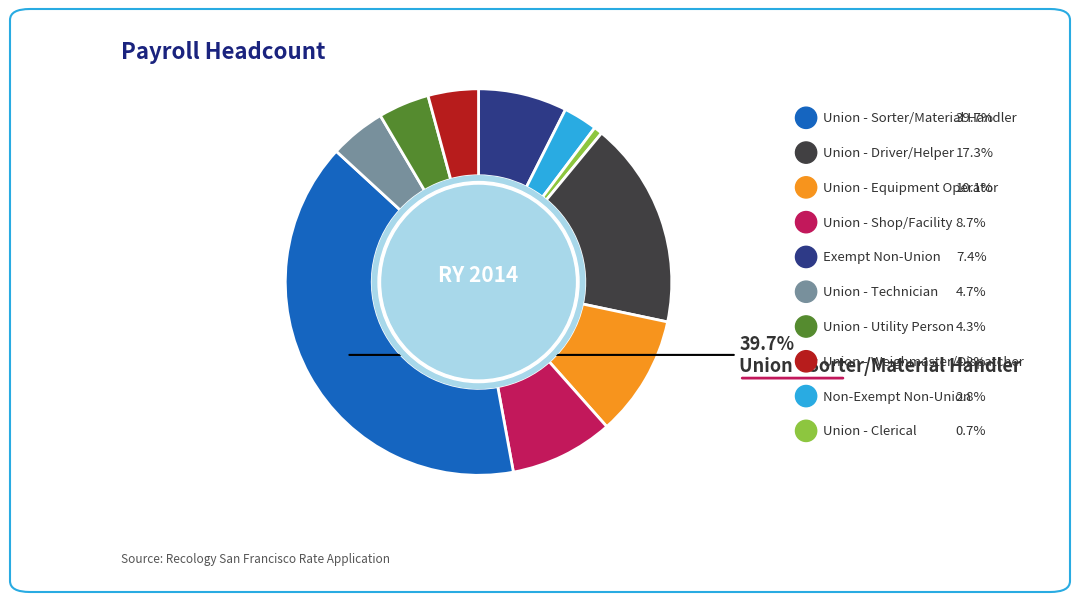

To the nearest percent, what portion does Union - Technician represent?

5%